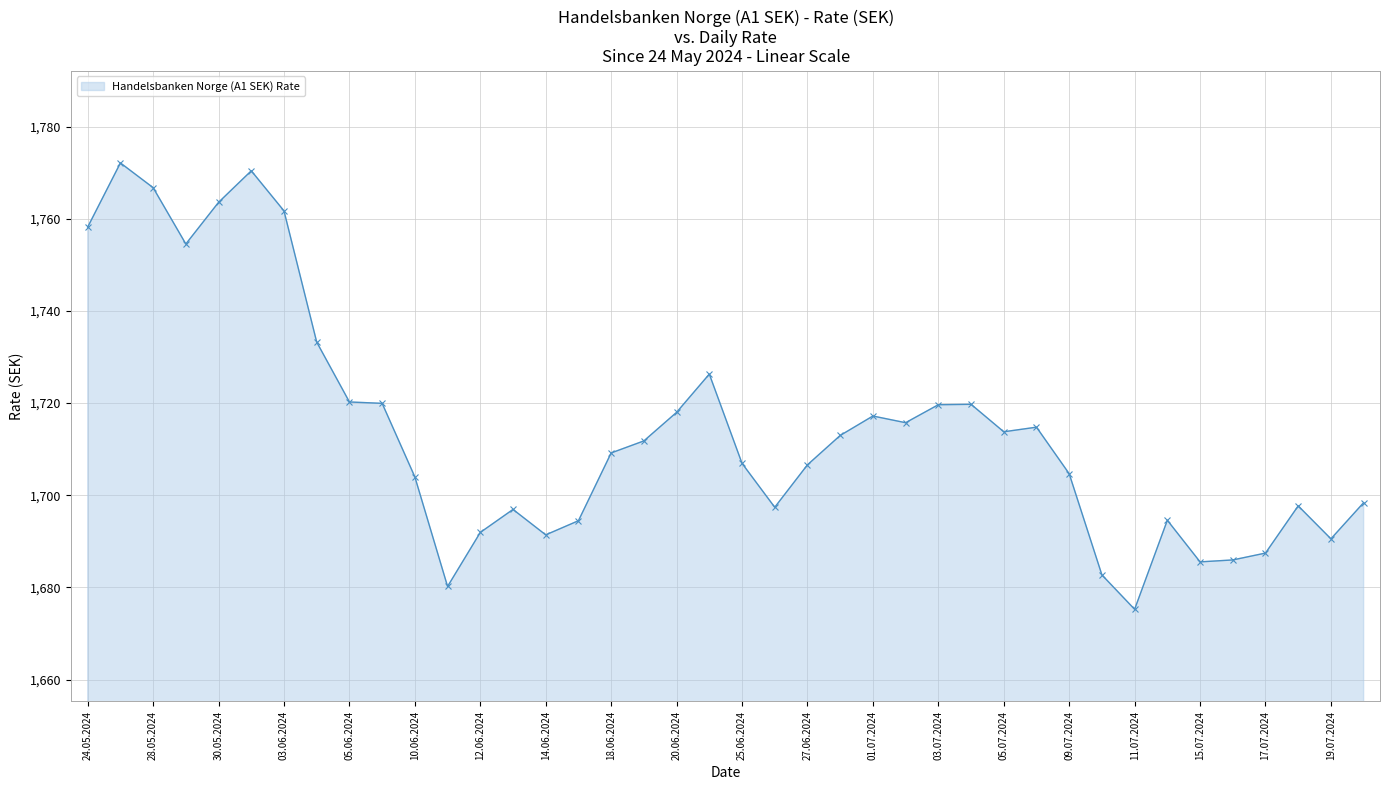

What is the maximum value shown in the chart?

1772.1